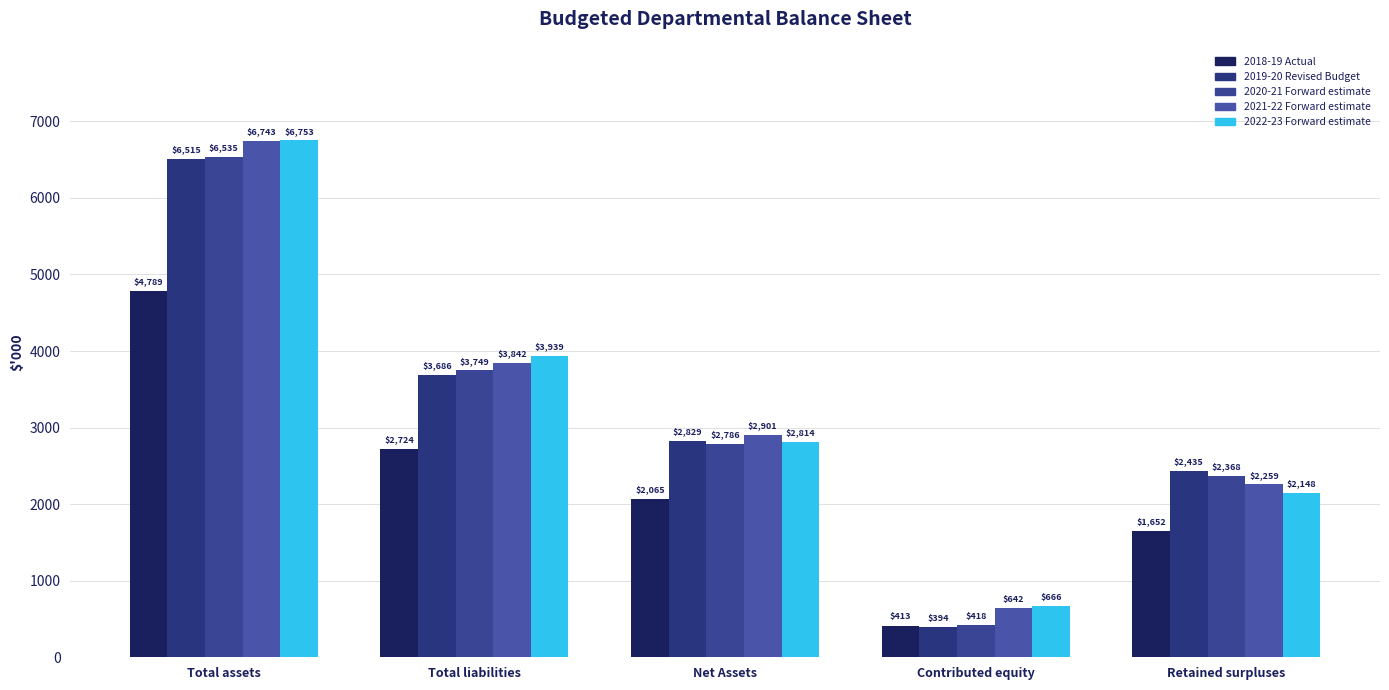

At how many categories does at least one series exceed 5541?

1